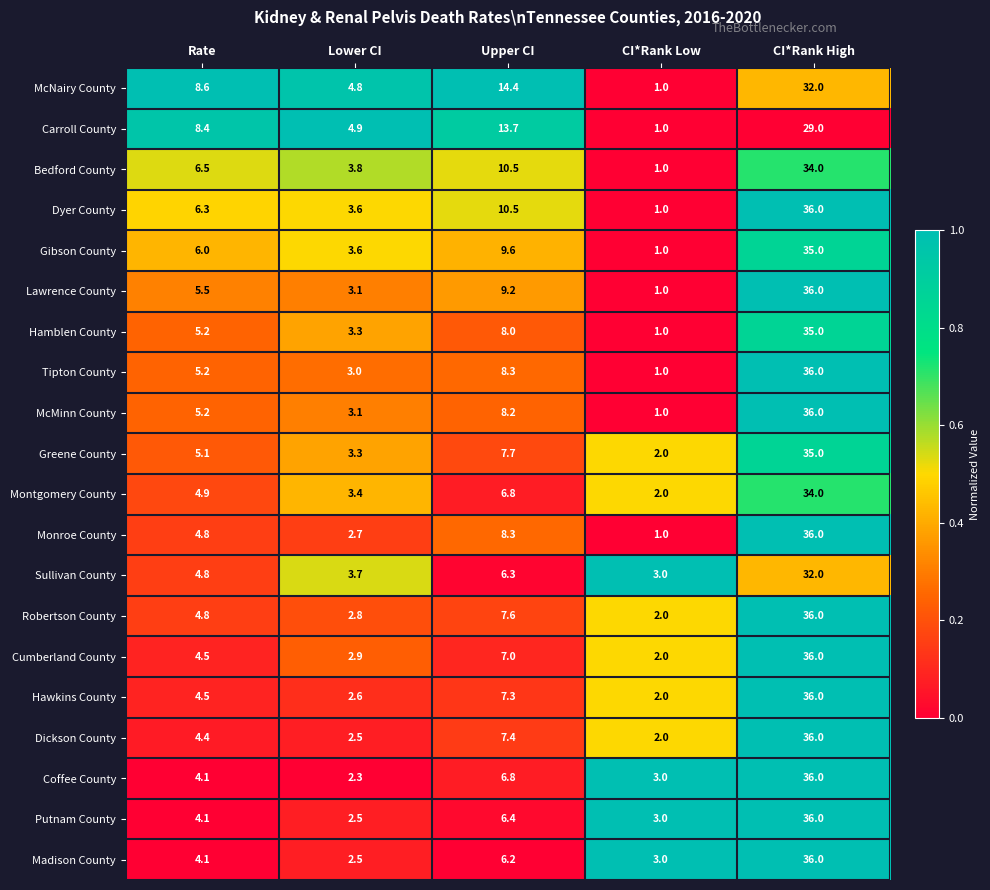

Which category has the highest value in the Monroe County series?

CI*Rank High